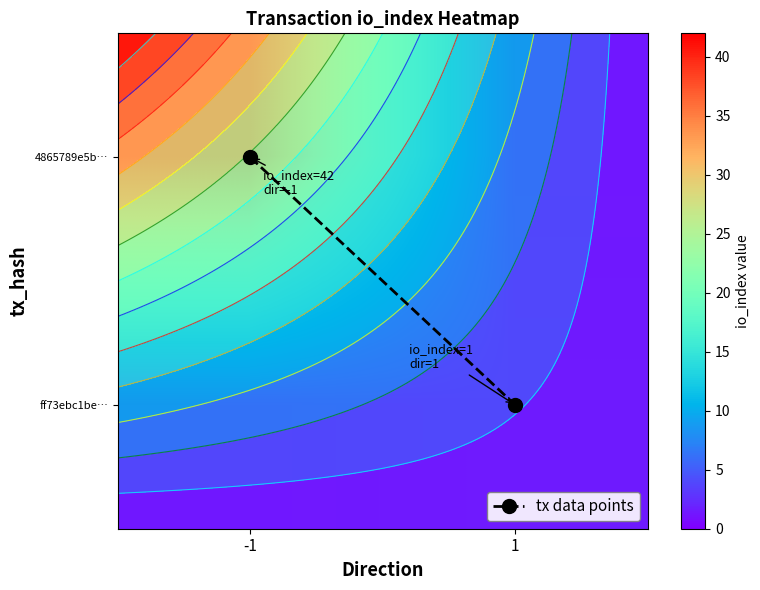

Which has a higher value, 1 or -1?

1